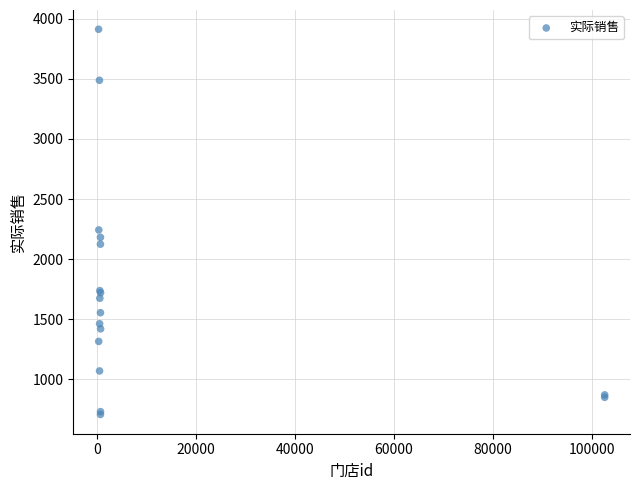

What Y value in the scatter plot is closest to 2309?

2242.7